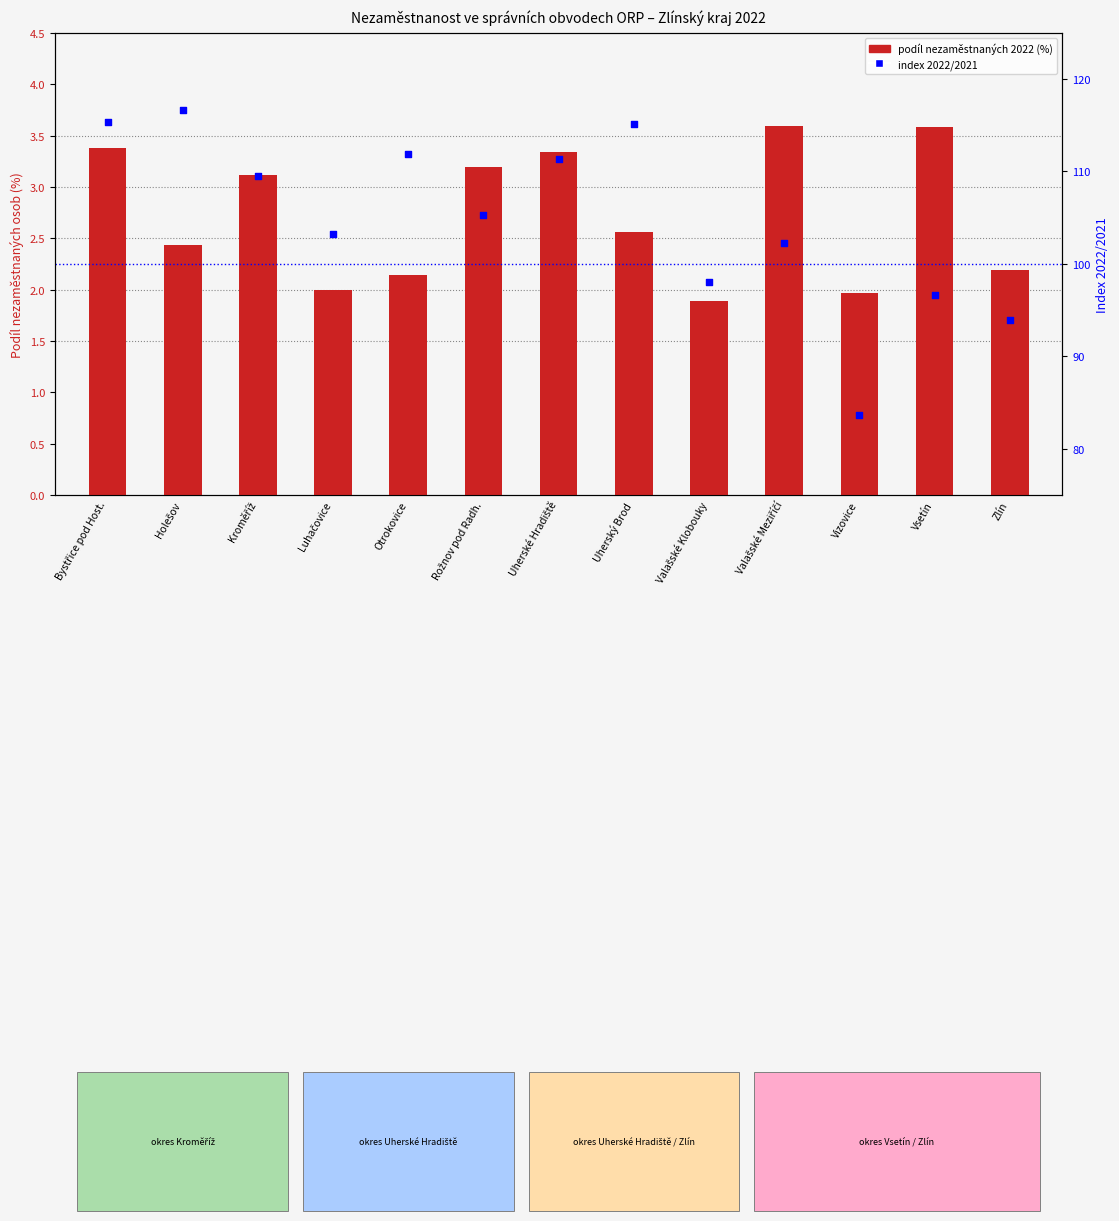

What is the total value across all series at Uherský Brod?

117.7